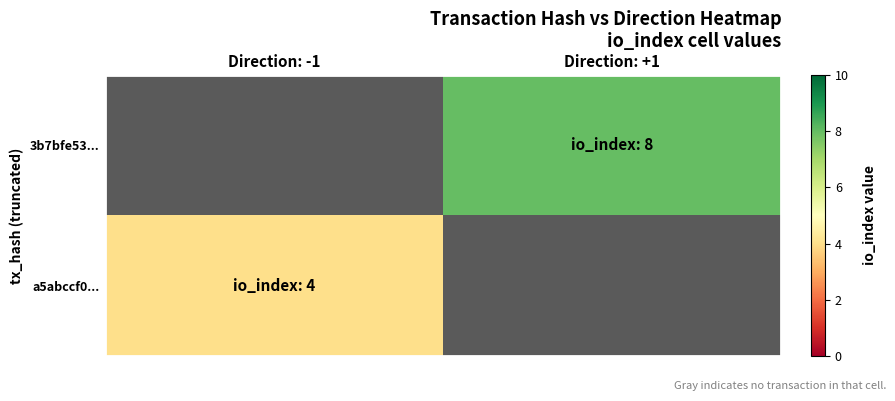

At which category does the chart reach its minimum across all series?

Direction: -1